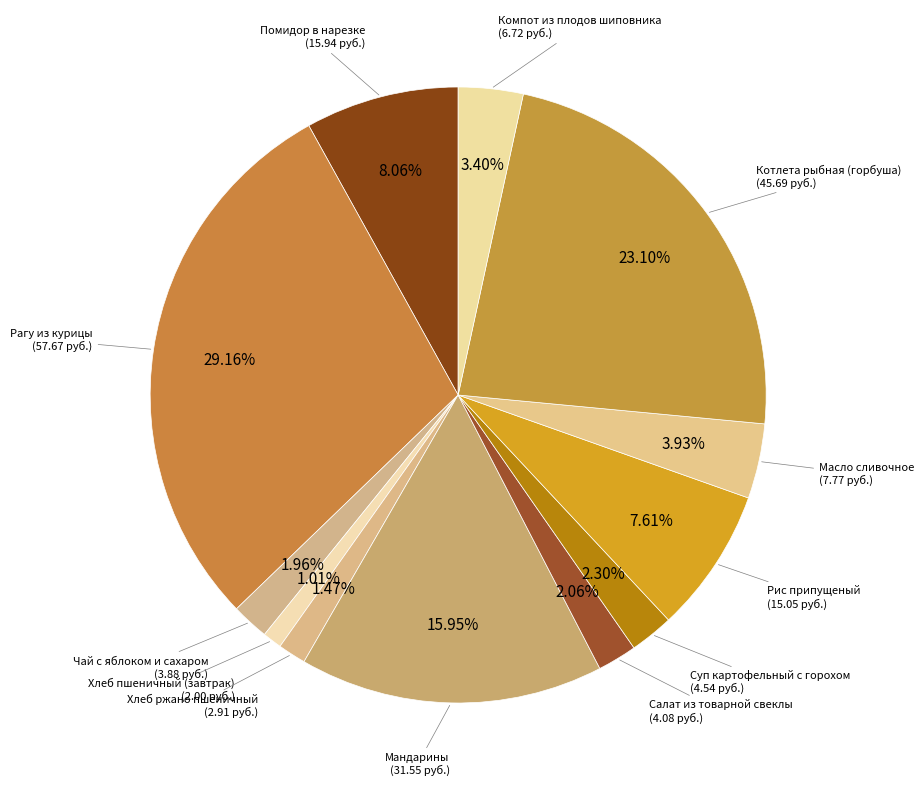

Count the number of slices in the pie.

12